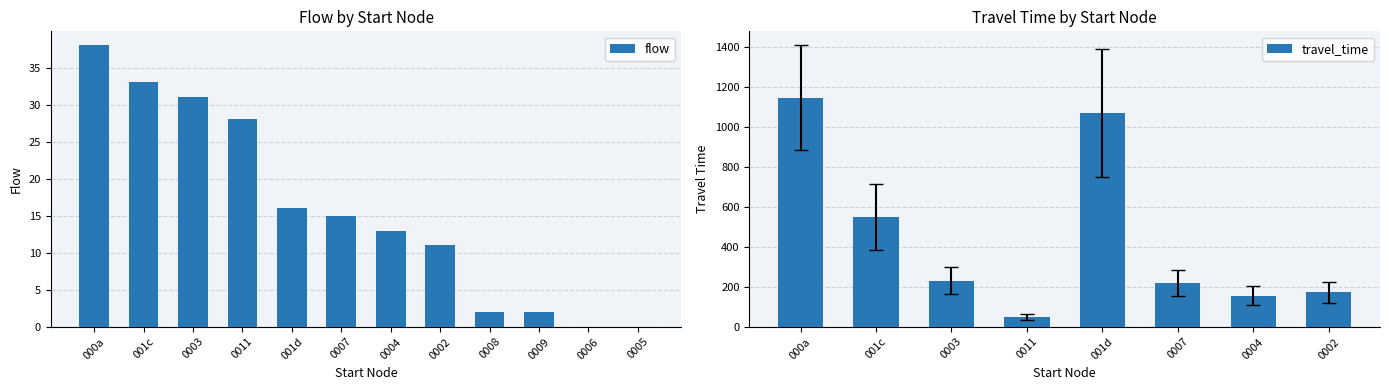

Which series has the largest total across all categories?

travel_time